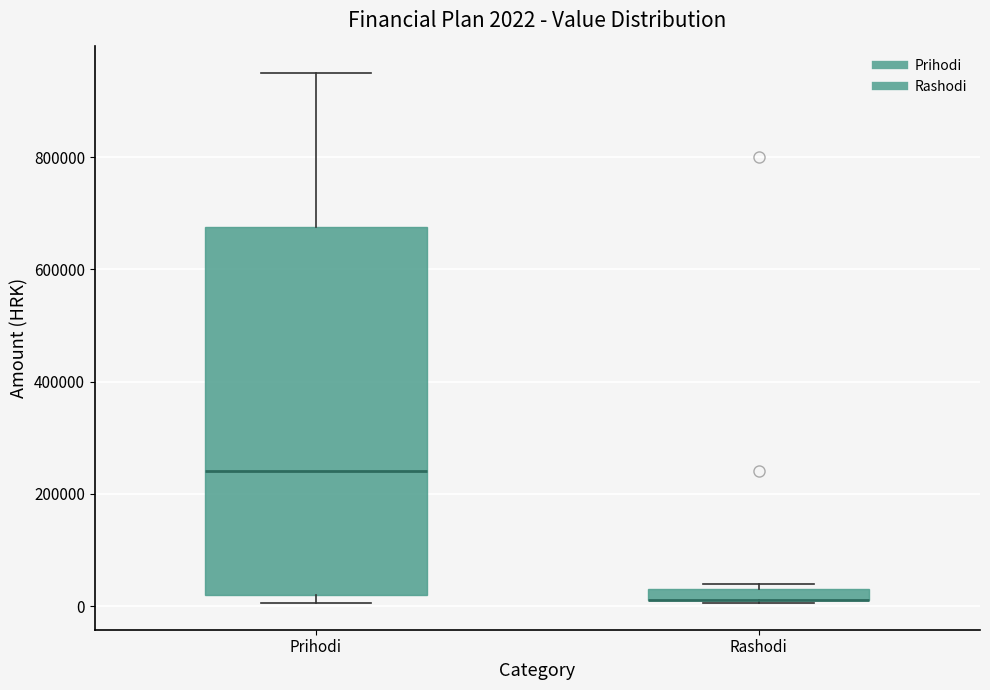

Comparing the boxes themselves (not the whiskers), which one is the tallest?

Prihodi